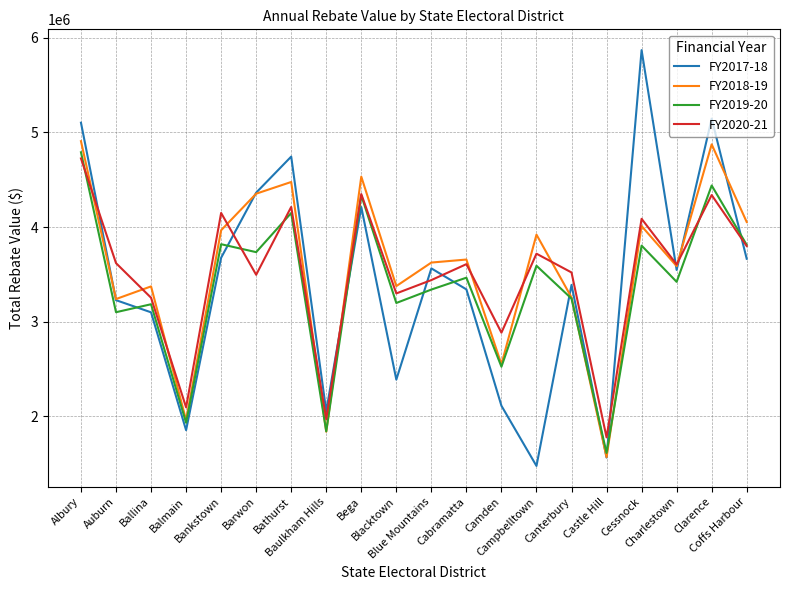

What are all the series names shown in the legend?

FY2017-18, FY2018-19, FY2019-20, FY2020-21